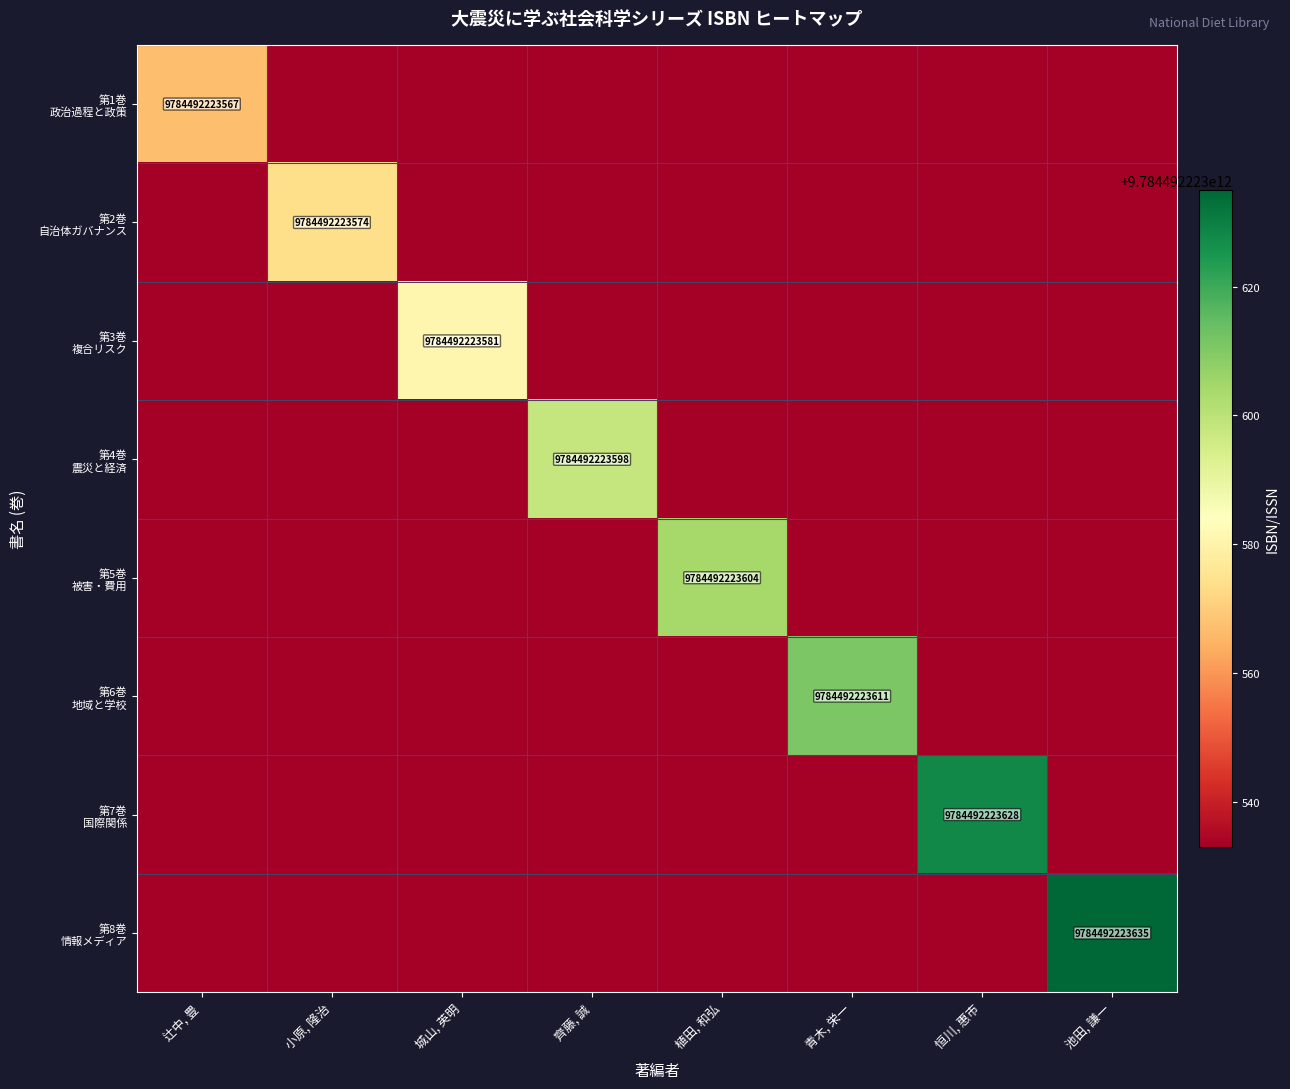

What is the difference between the maximum and minimum values in the 第2巻 自治体ガバナンス series?

9784492223574